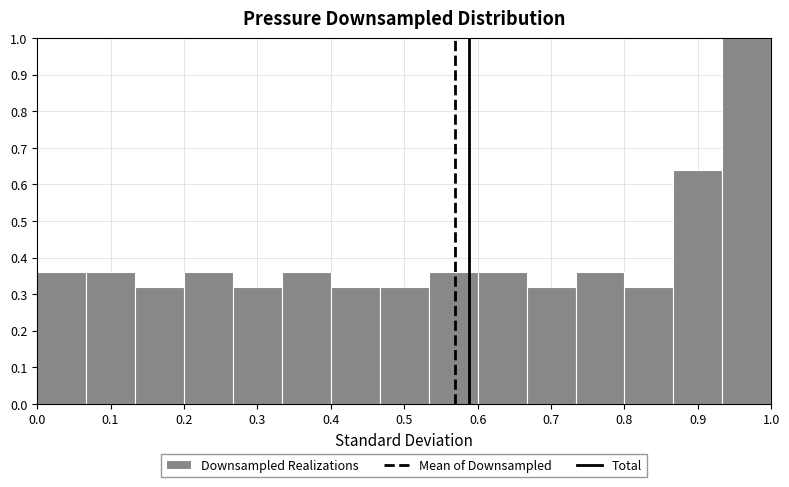

Reading left to right, transcribe this chart: for each bar, give the range it covers on the x-axis and its height. Neither the bar edges nor the heights are printed on the chart, so give them approximately, as read against the axes.

0.00 to 0.07: 0.36
0.07 to 0.13: 0.36
0.13 to 0.20: 0.32
0.20 to 0.27: 0.36
0.27 to 0.33: 0.32
0.33 to 0.40: 0.36
0.40 to 0.47: 0.32
0.47 to 0.53: 0.32
0.53 to 0.60: 0.36
0.60 to 0.67: 0.36
0.67 to 0.73: 0.32
0.73 to 0.80: 0.36
0.80 to 0.87: 0.32
0.87 to 0.93: 0.64
0.93 to 1.00: 1.00